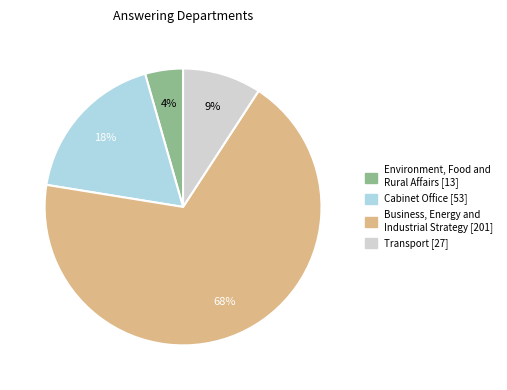

To the nearest percent, what is the combined percentage of Cabinet Office and Transport?

27%